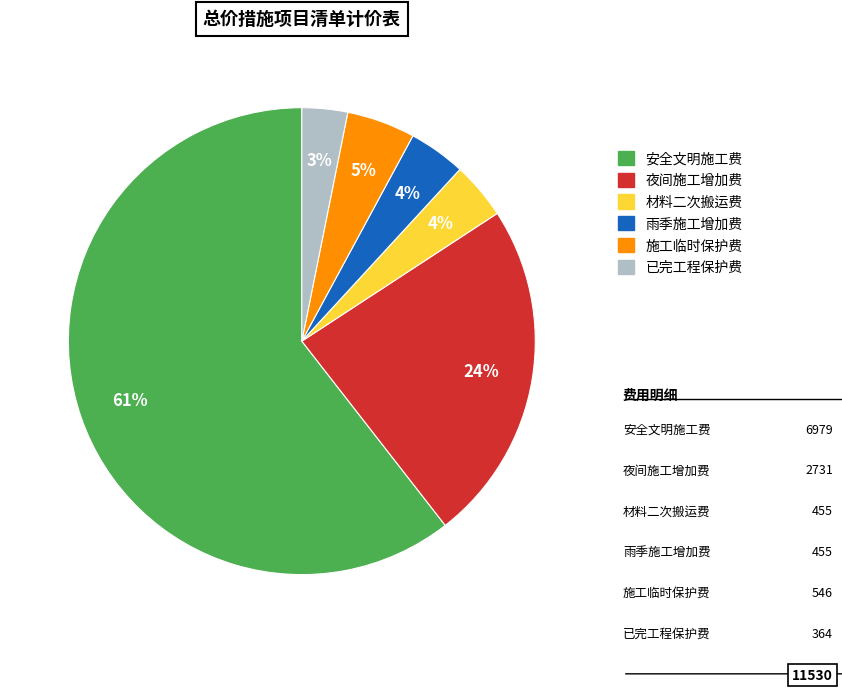

The 材料二次搬运费 slice represents 4% of the pie. True or false?

True